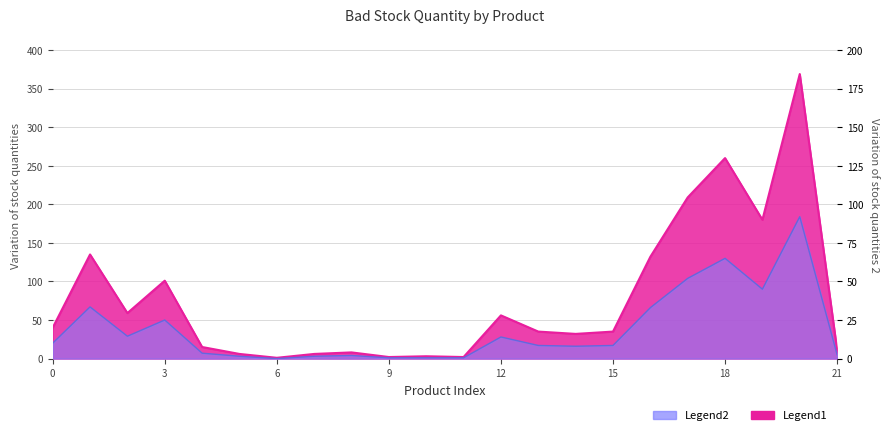

True or false: QTY and QTY2 cross at least once.

False